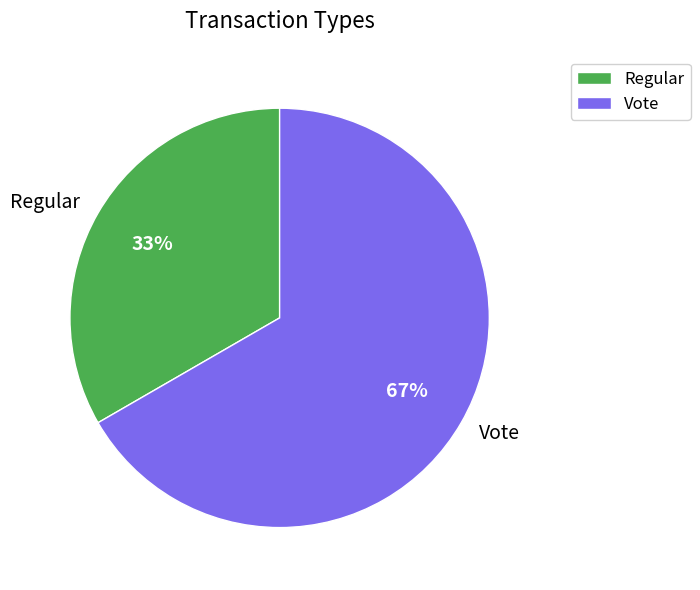

True or false: Regular accounts for 44% of the total.

False